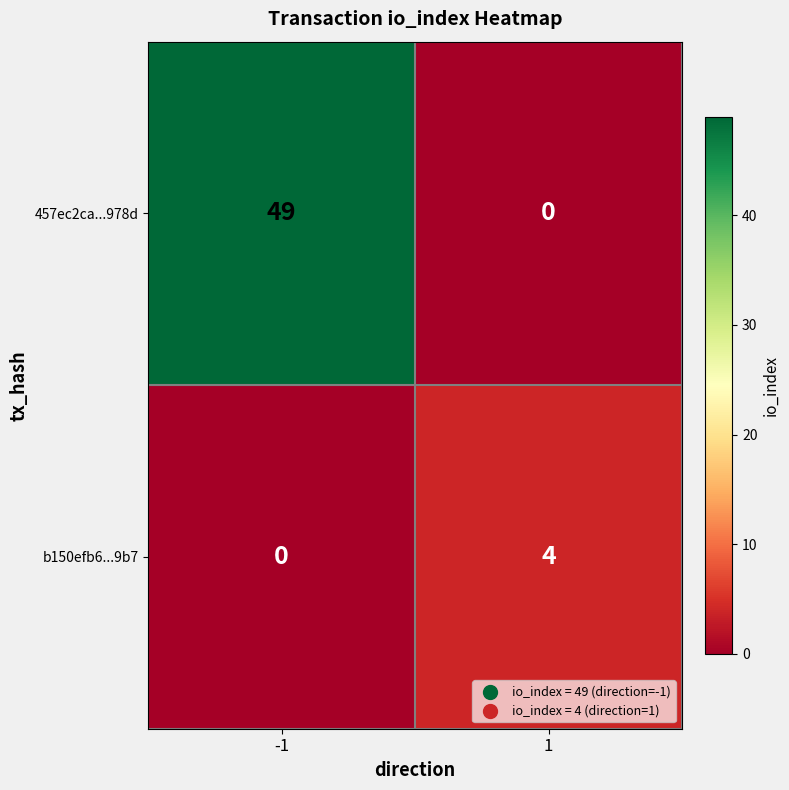

What is the difference between the highest and lowest values at -1?

49